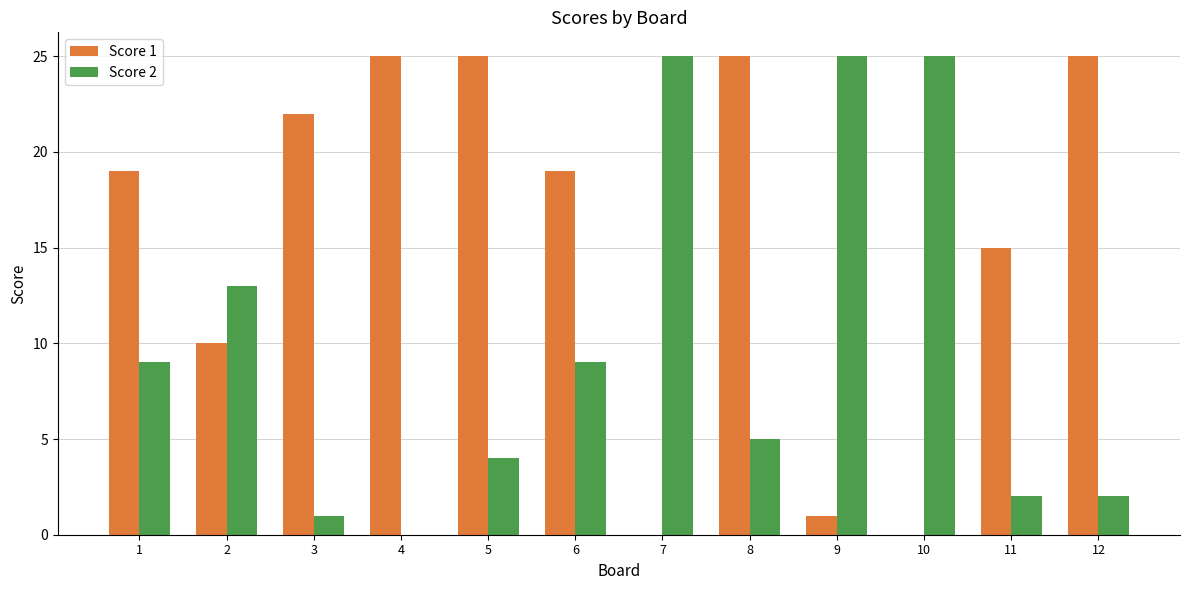

What is the difference between the Score 2 values at 1 and 2?

4